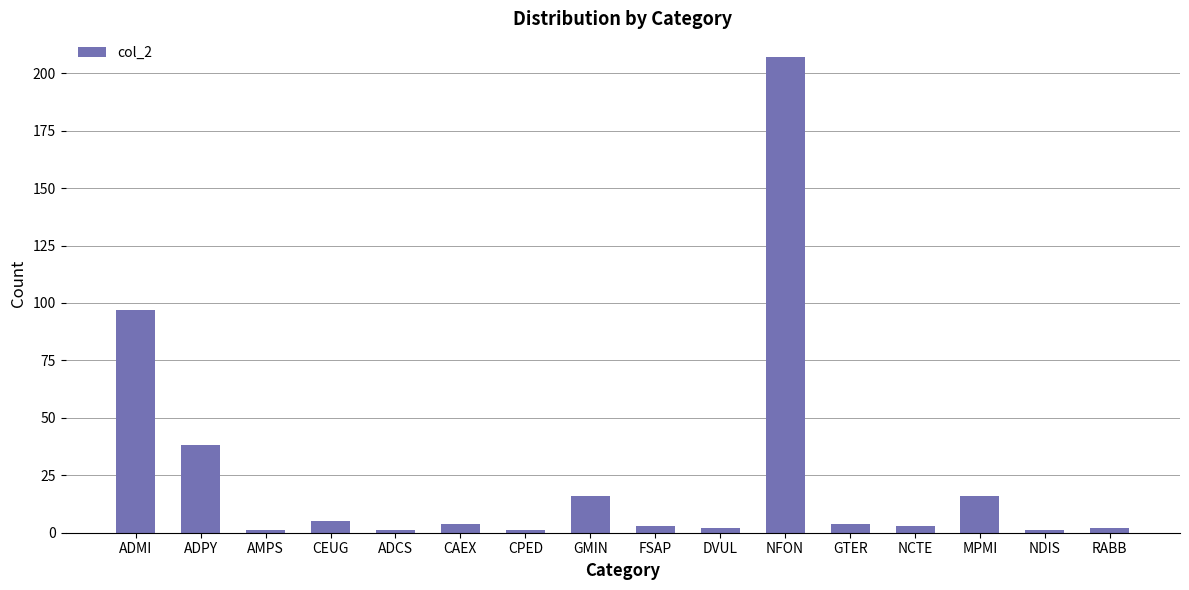

Which category has the highest value across all series?

NFON